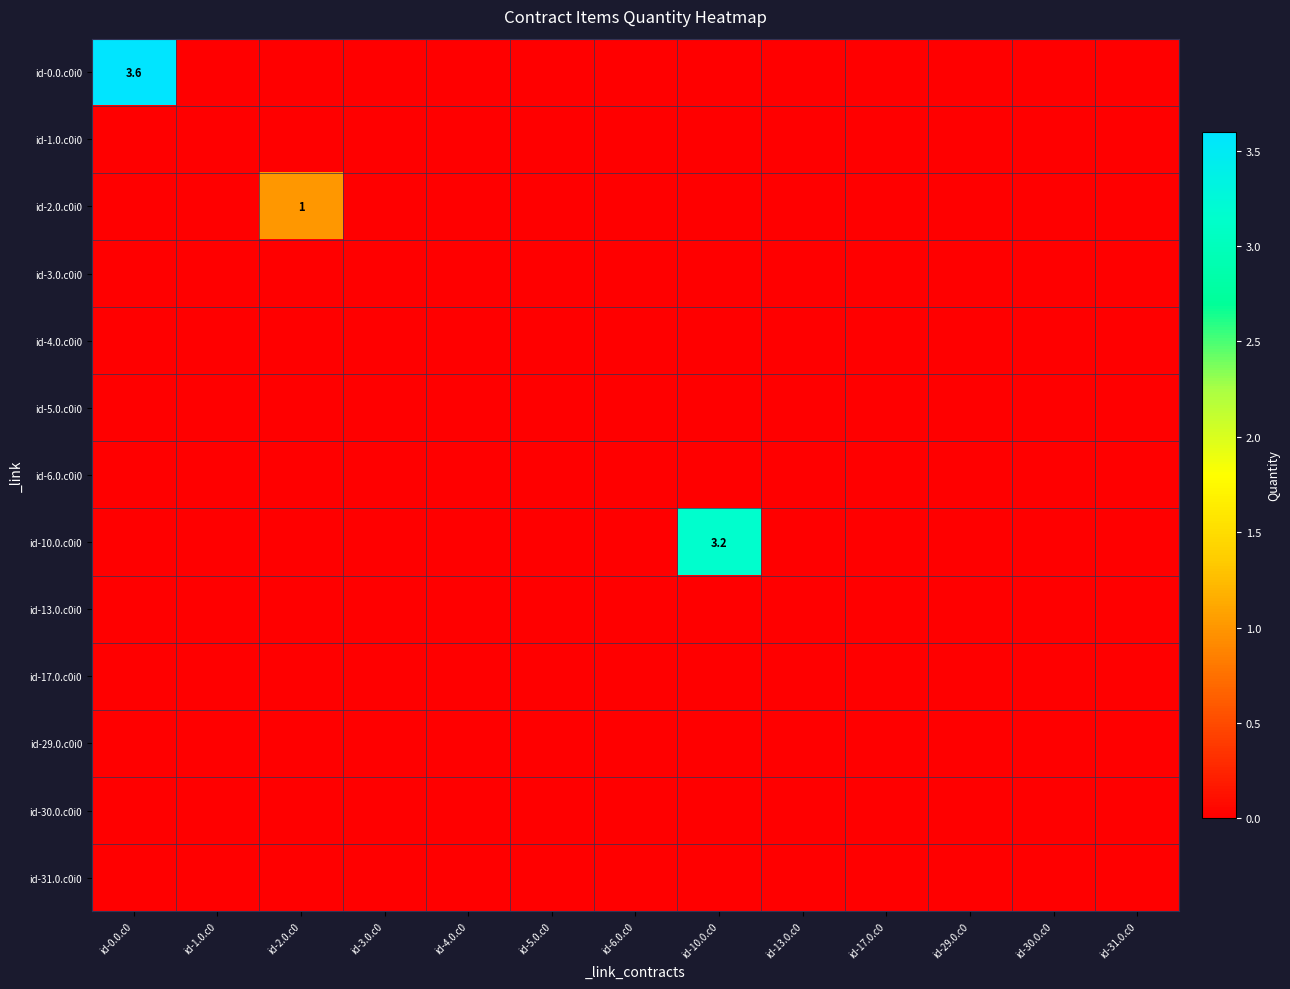

Is the value of id-4.0.c0i0 at id-4.0.c0 greater than the value of id-17.0.c0i0 at id-4.0.c0?

No